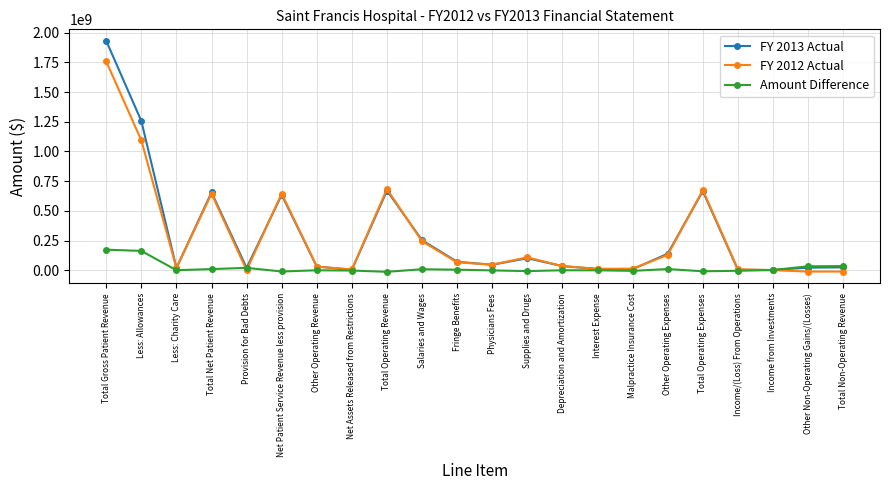

What is the label of the 17th point from the right?

Net Patient Service Revenue less provision